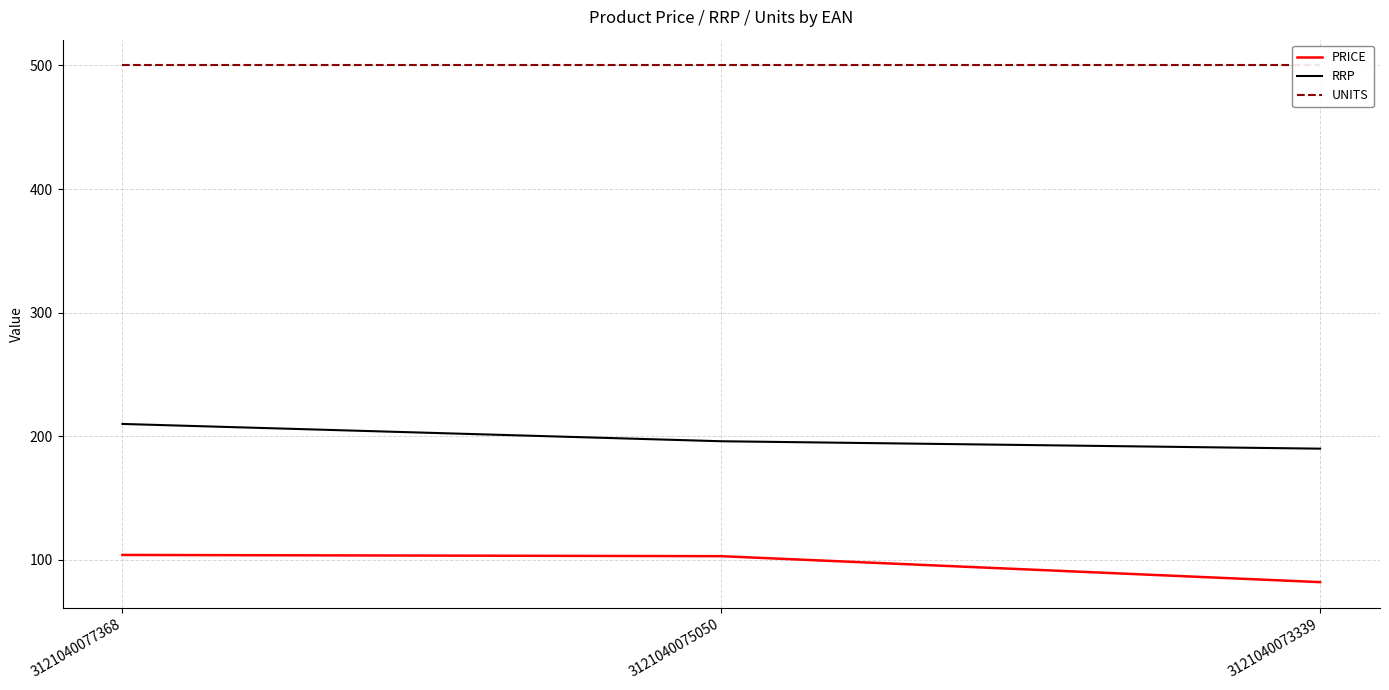

Count the number of data series in this chart.

3